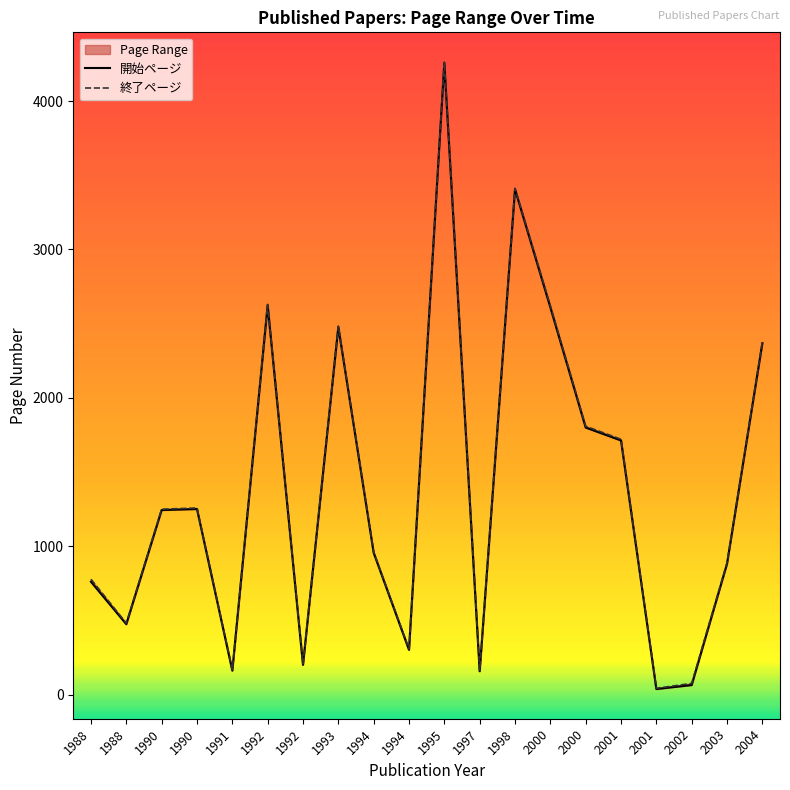

What is the difference between the second highest and second lowest values in the 終了ページ series?

3337